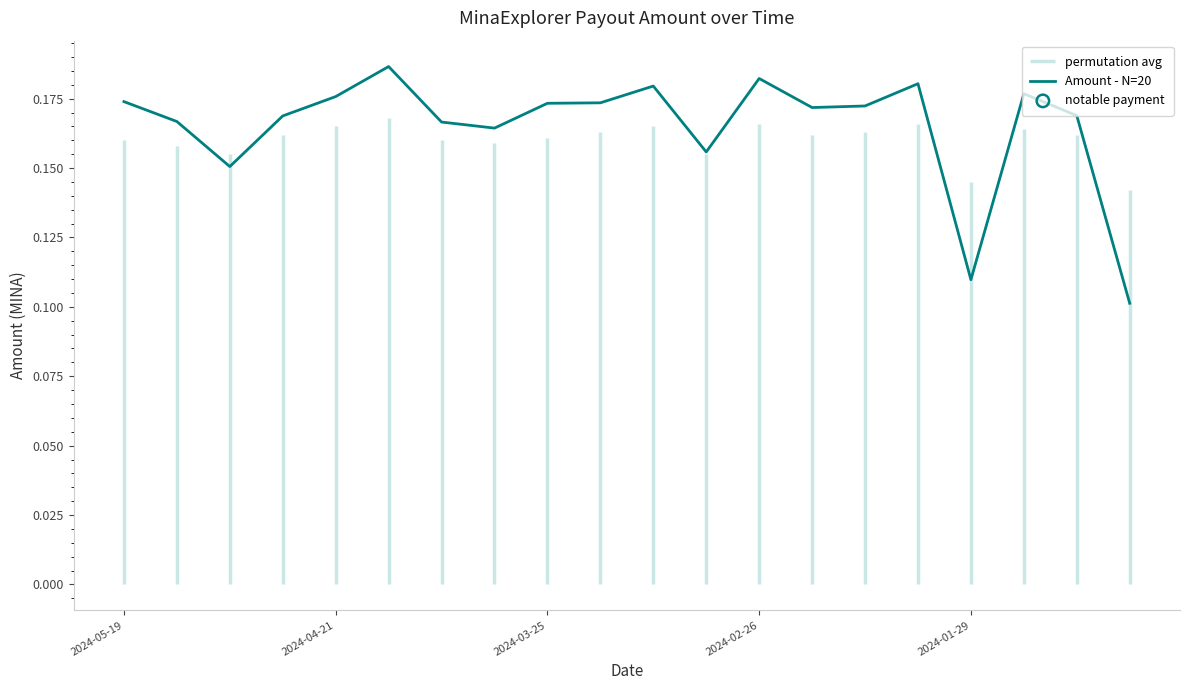

The value of Amount - N=20 at 2024-03-25 is 0.3. True or false?

False